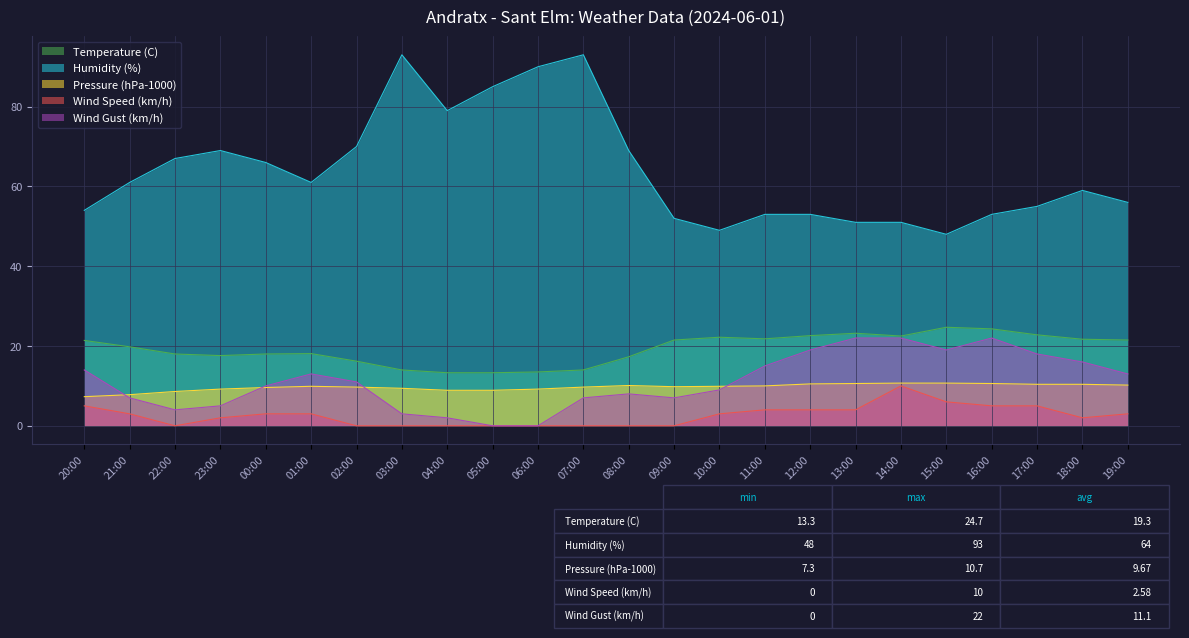

What is the maximum value for Pressure (hPa-1000)?

10.7